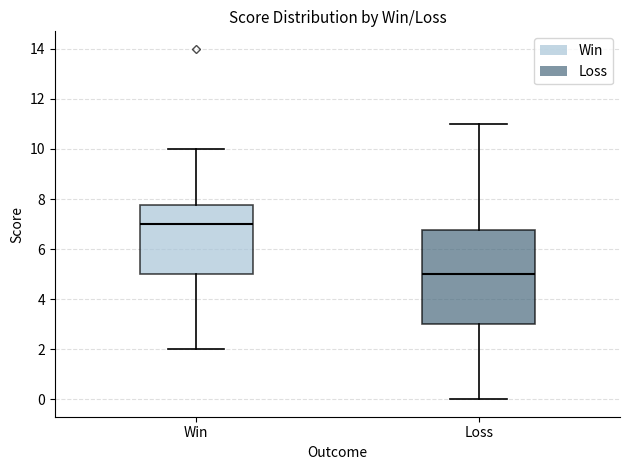

Which box's median line is the lowest?

Loss